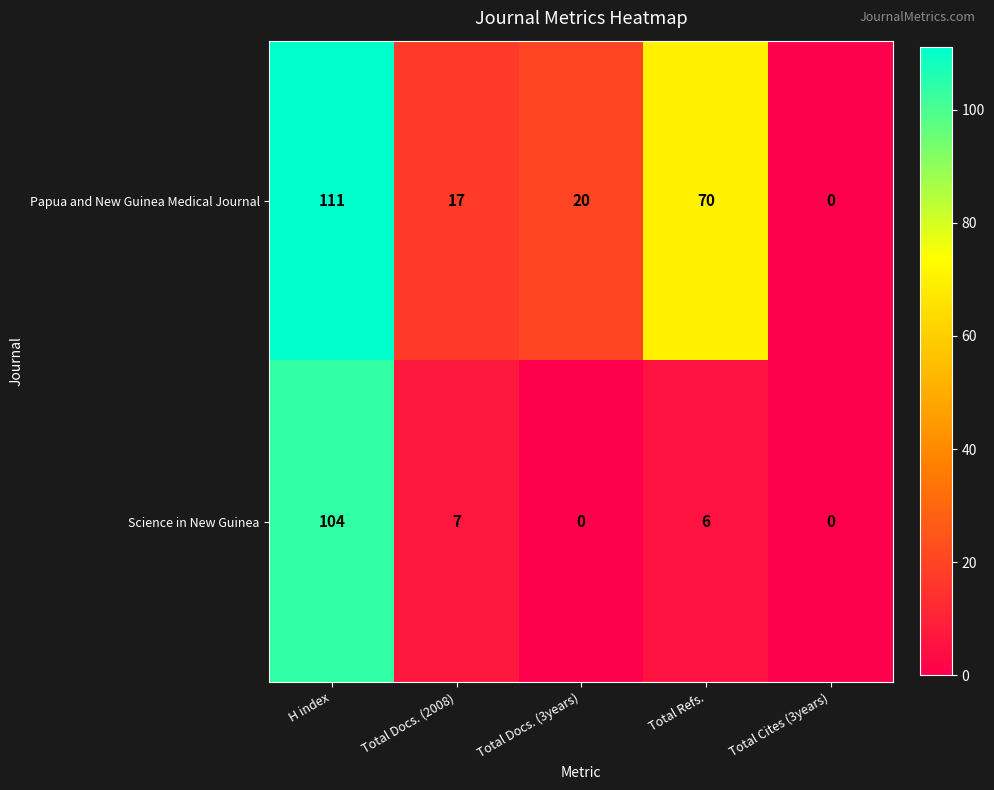

Reading right to left, list all the values displayed in this chart.

Papua and New Guinea Medical Journal: 0	70	20	17	111
Science in New Guinea: 0	6	0	7	104